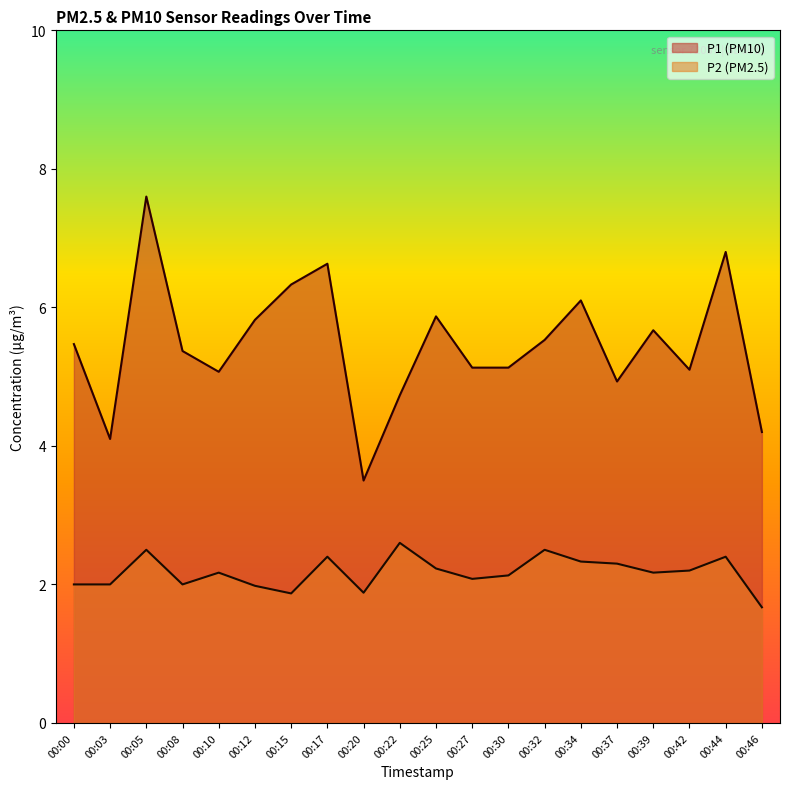

At which label is P1 closest to 5?

00:10